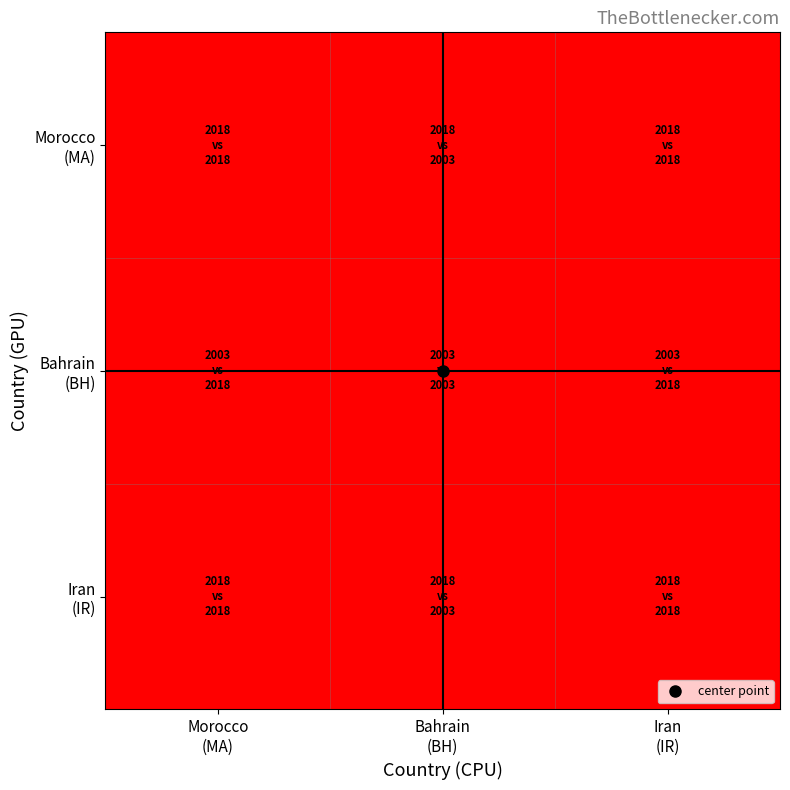

At which category is the sum across all series the highest?

Bahrain
(BH)